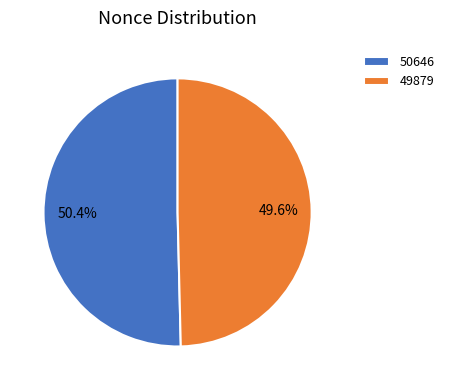

Between 49879 and 50646, which is larger?

50646